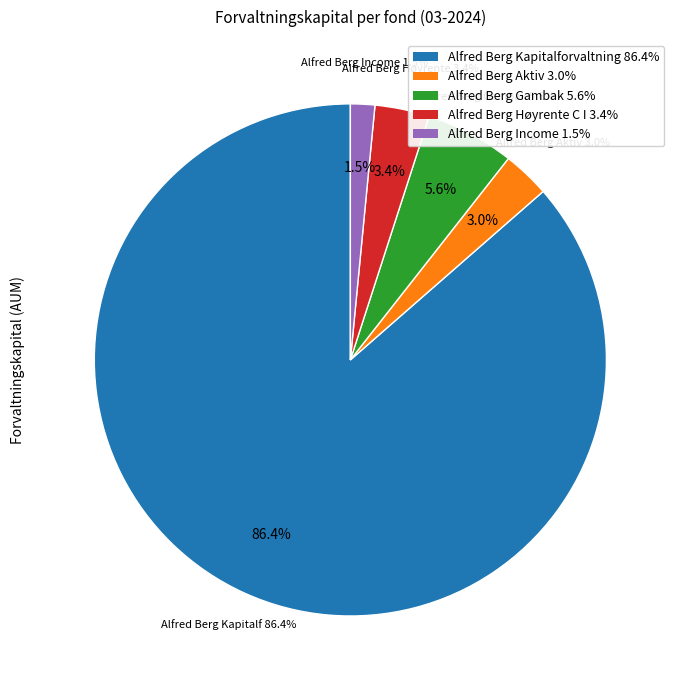

To the nearest percent, what portion does Alfred Berg Høyrente C I represent?

3%